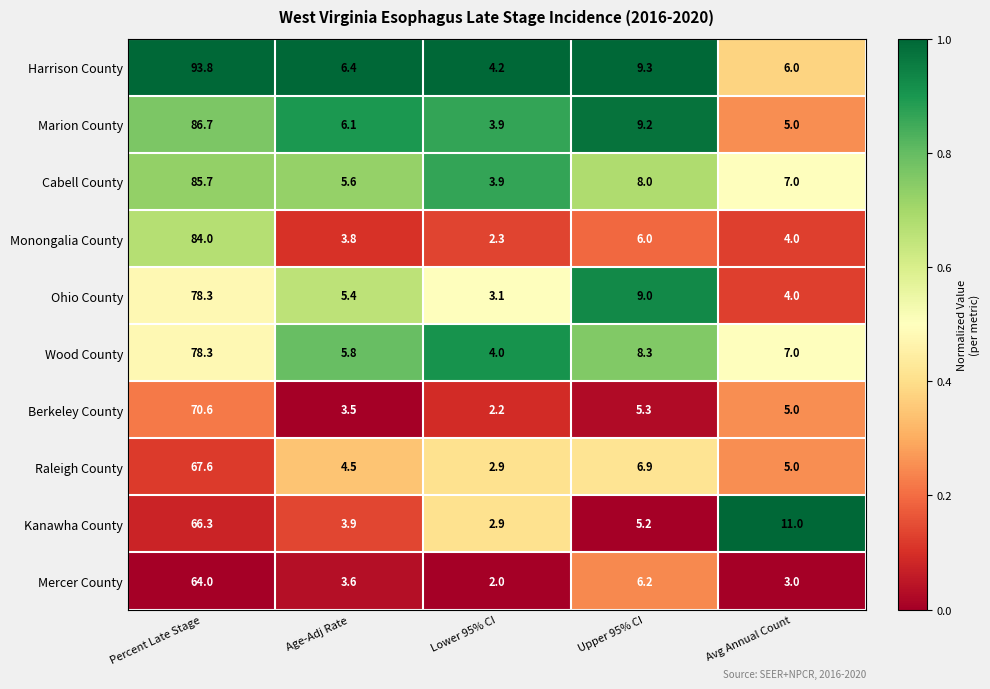

How many data points does each series have?

5